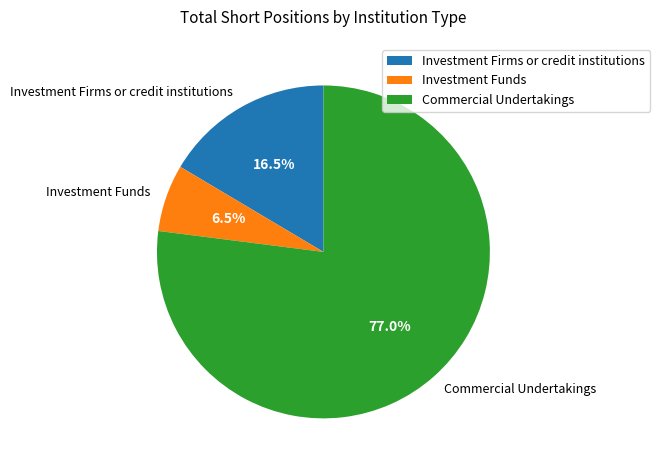

True or false: Investment Funds accounts for 1% of the total.

False